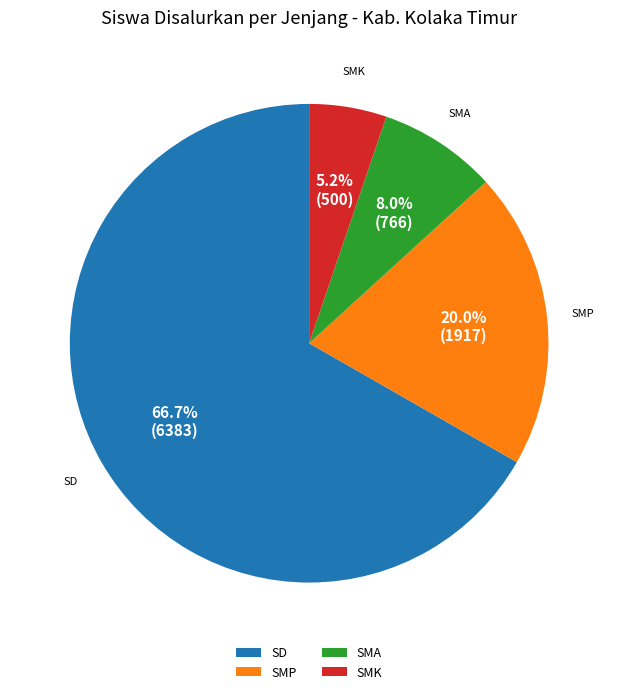

What is the largest slice in the pie chart?

SD